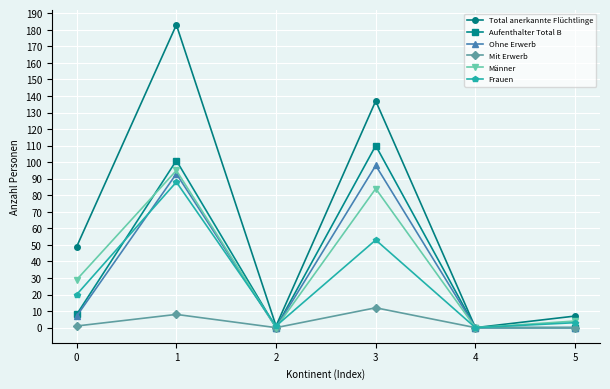

How many series are shown in this chart?

6